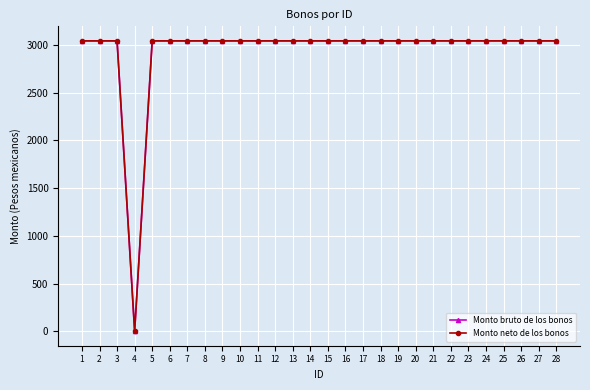

What is the average value of the Monto bruto de los bonos series?

2936